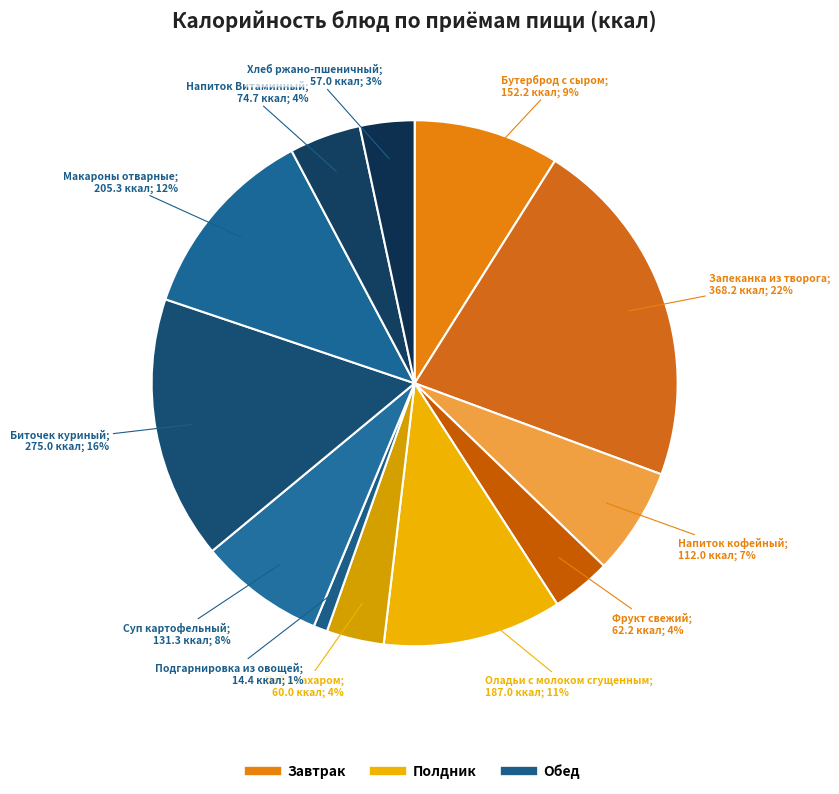

Does any single category account for the majority?

No